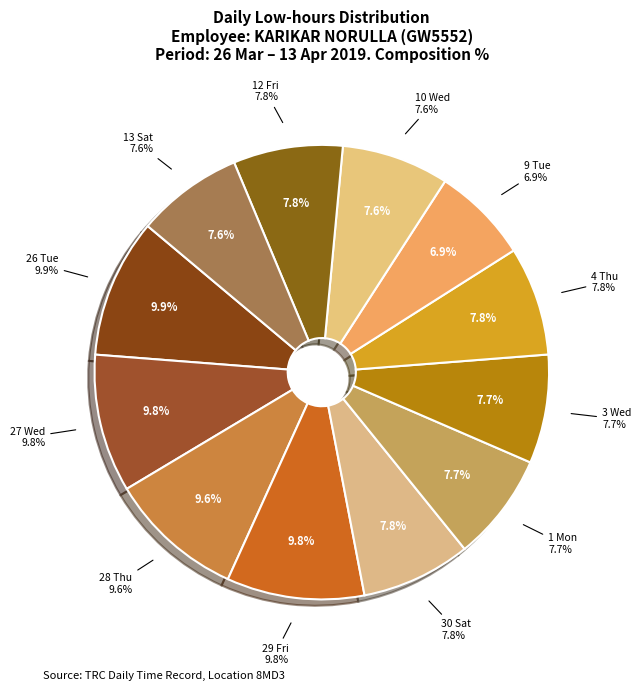

Which category has the biggest portion of the pie?

26 Tue